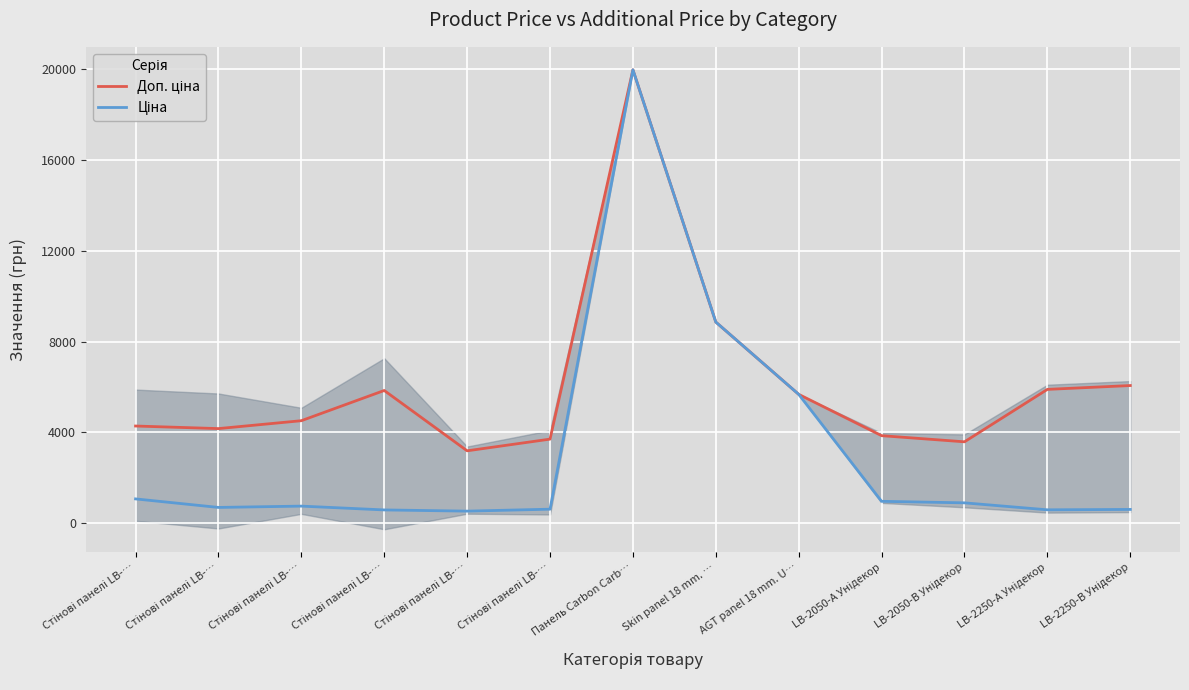

Reading left to right, extract all data points from this chart.

Доп. ціна: 4279.1	4165.6	4513.3	5843.9	3187.6	3701.9	19964.2	8856.7	5673.8	3854.0	3583.6	5892.2	6061.2
Ціна: 1069.8	694.3	752.2	584.4	531.3	617.0	19964.2	8856.7	5673.8	963.5	895.9	589.2	606.1